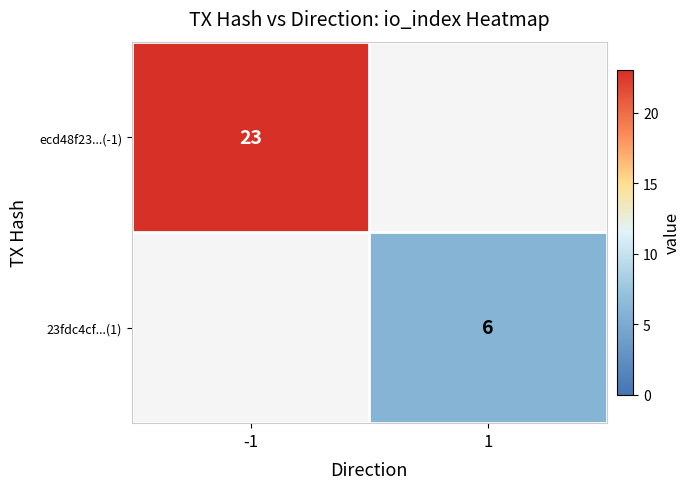

Is it true that 23fdc4cf...(1) equals 6 at 1?

True